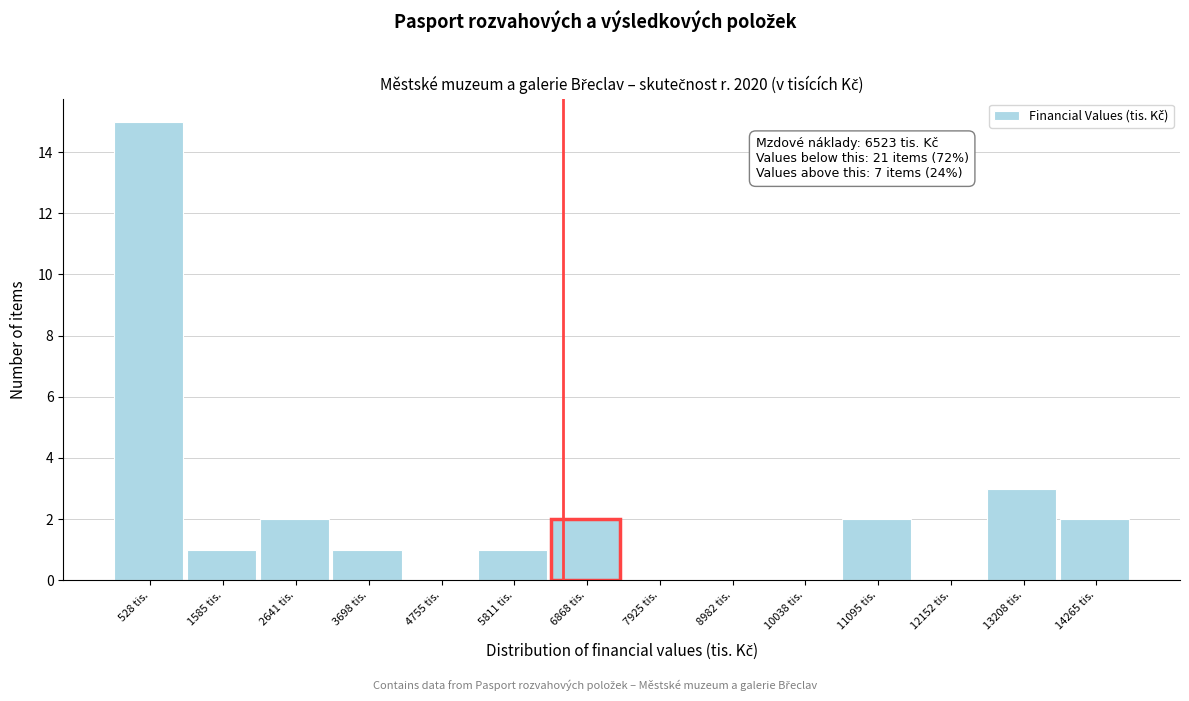

Which range on the x-axis has the tallest bar?

0 to 1000